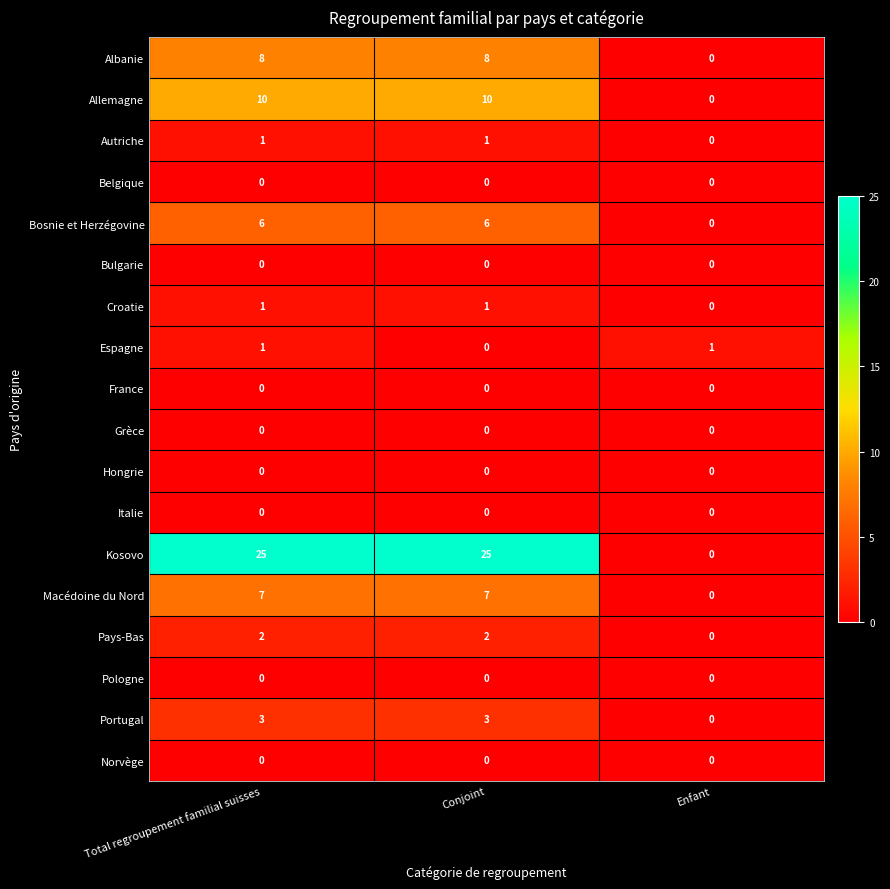

Which series has the widest spread of values?

Kosovo